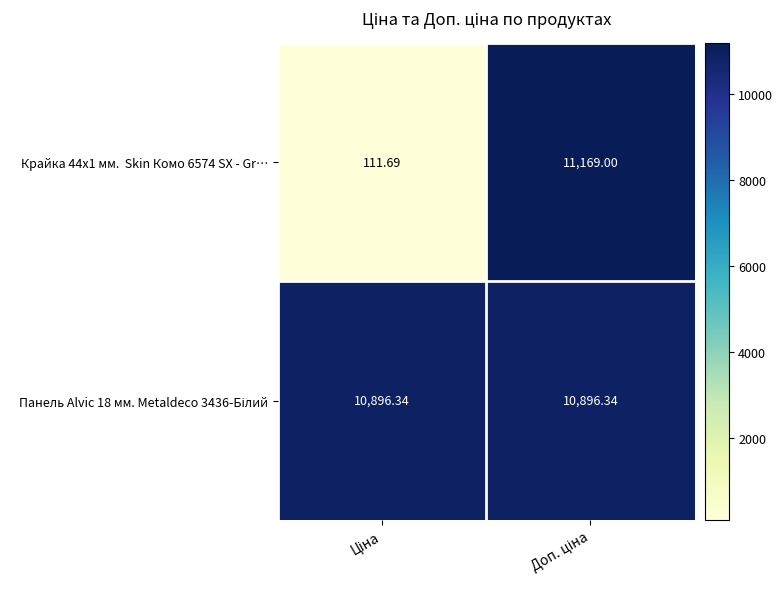

Count the number of categories in the chart.

2